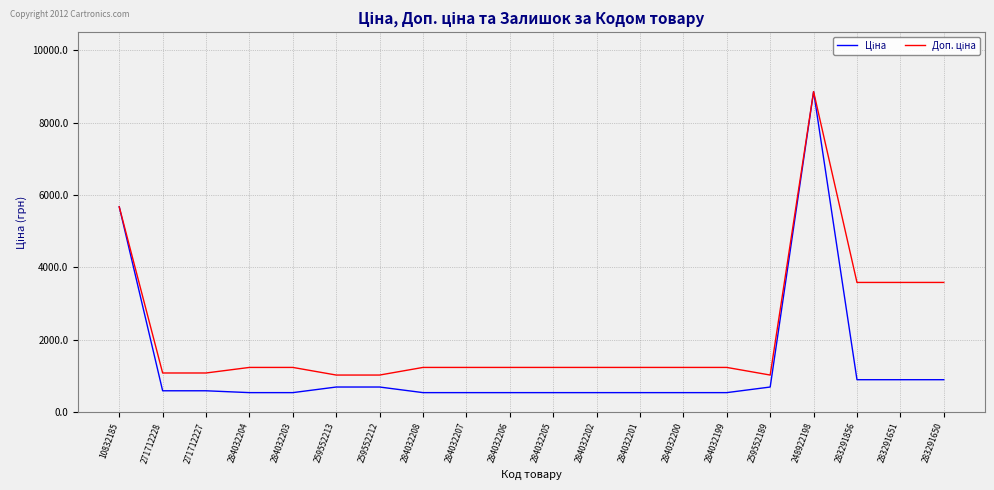

What is the total value across all series at 284032199?

1774.4